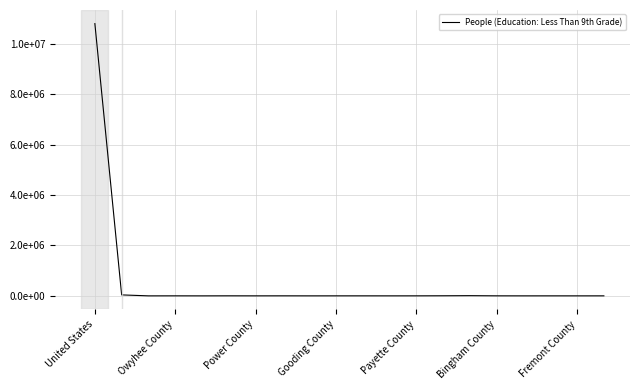

What is the value of the 4th point from the left?

1152